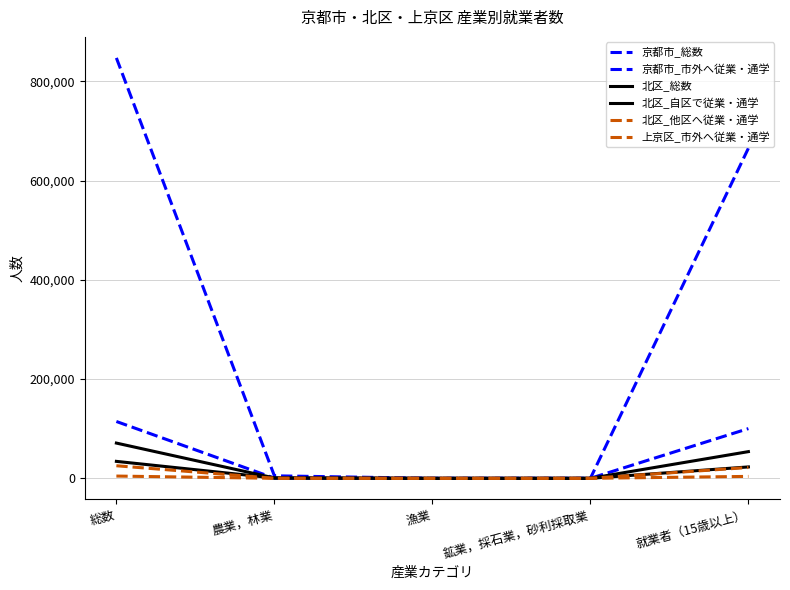

Rank the series by their maximum value, from lowest to highest.

上京区_市外へ従業・通学, 北区_他区へ従業・通学, 北区_自区で従業・通学, 北区_総数, 京都市_市外へ従業・通学, 京都市_総数